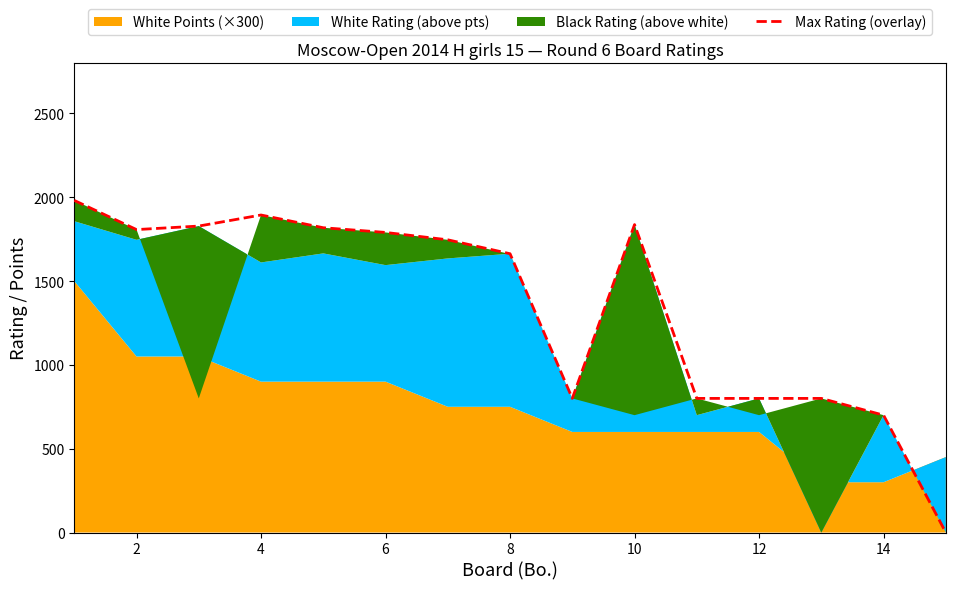

How many categories are shown in the chart?

15